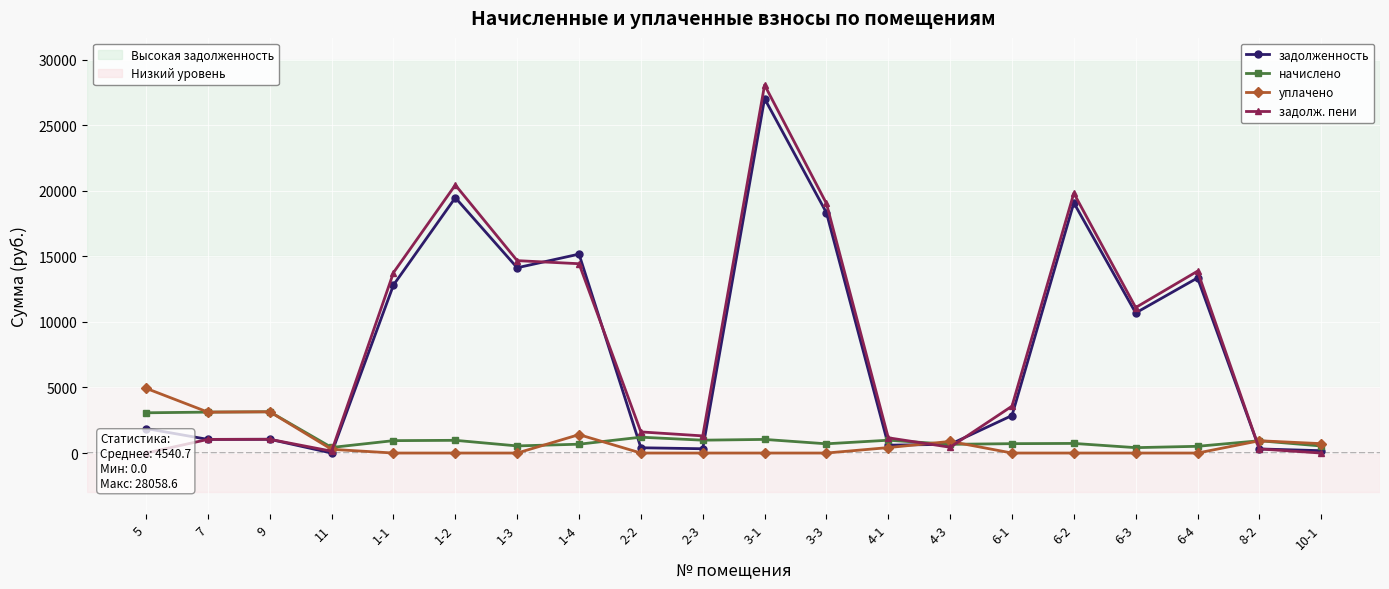

What is the difference between the maximum and minimum values in the задолженность series?

27020.0